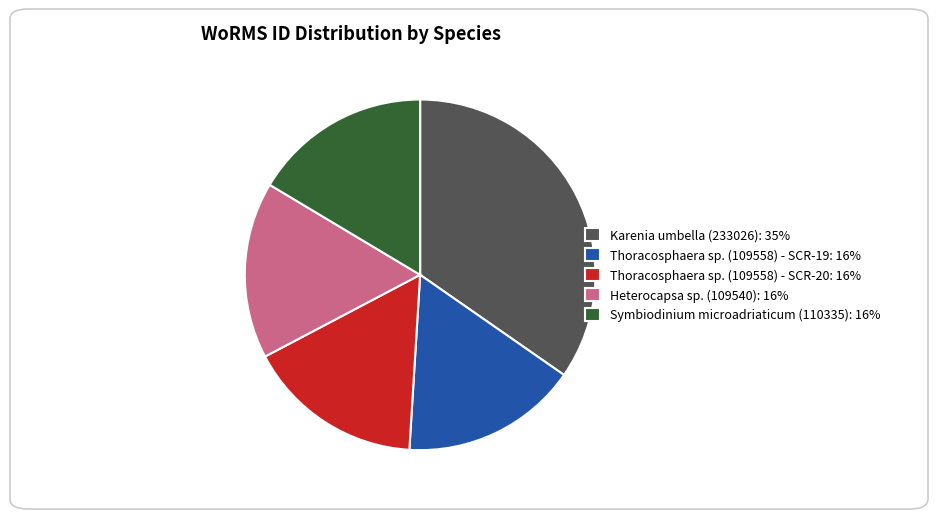

What is the ratio of the value at Symbiodinium microadriaticum (110335): 16% to the value at Thoracosphaera sp. (109558) - SCR-20: 16%?

1.0